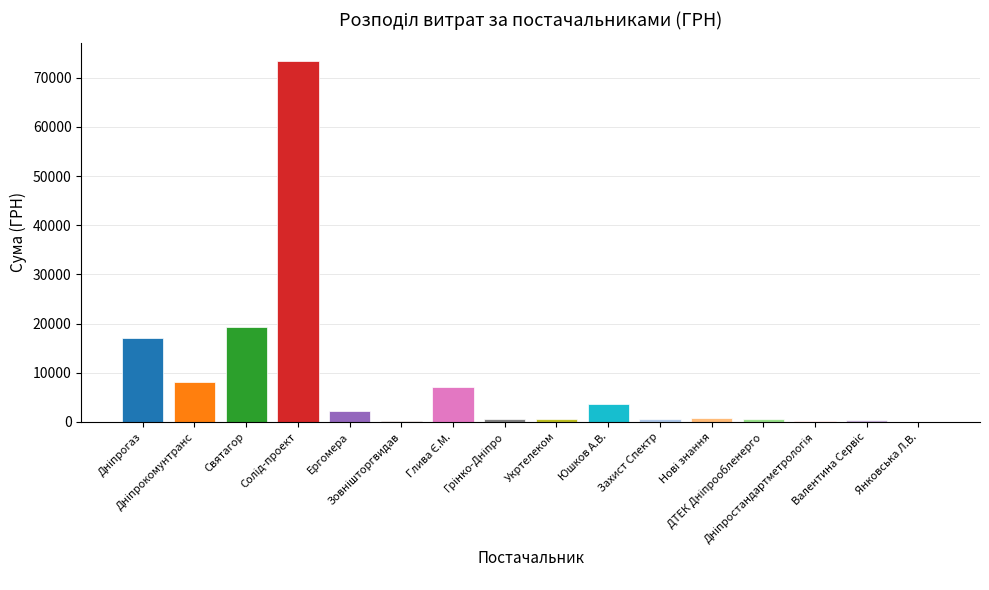

What is the sum of all values?

134409.0